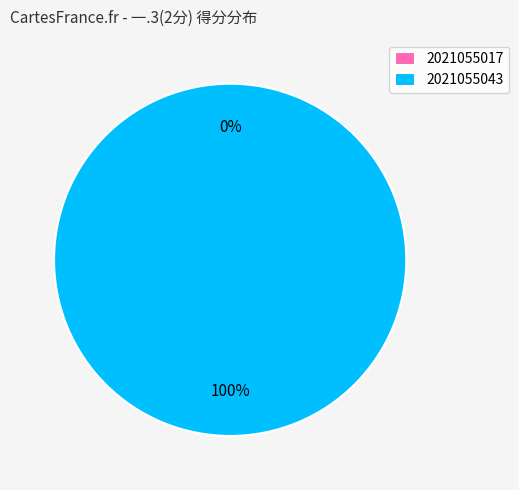

The 2021055017 slice represents 1% of the pie. True or false?

False